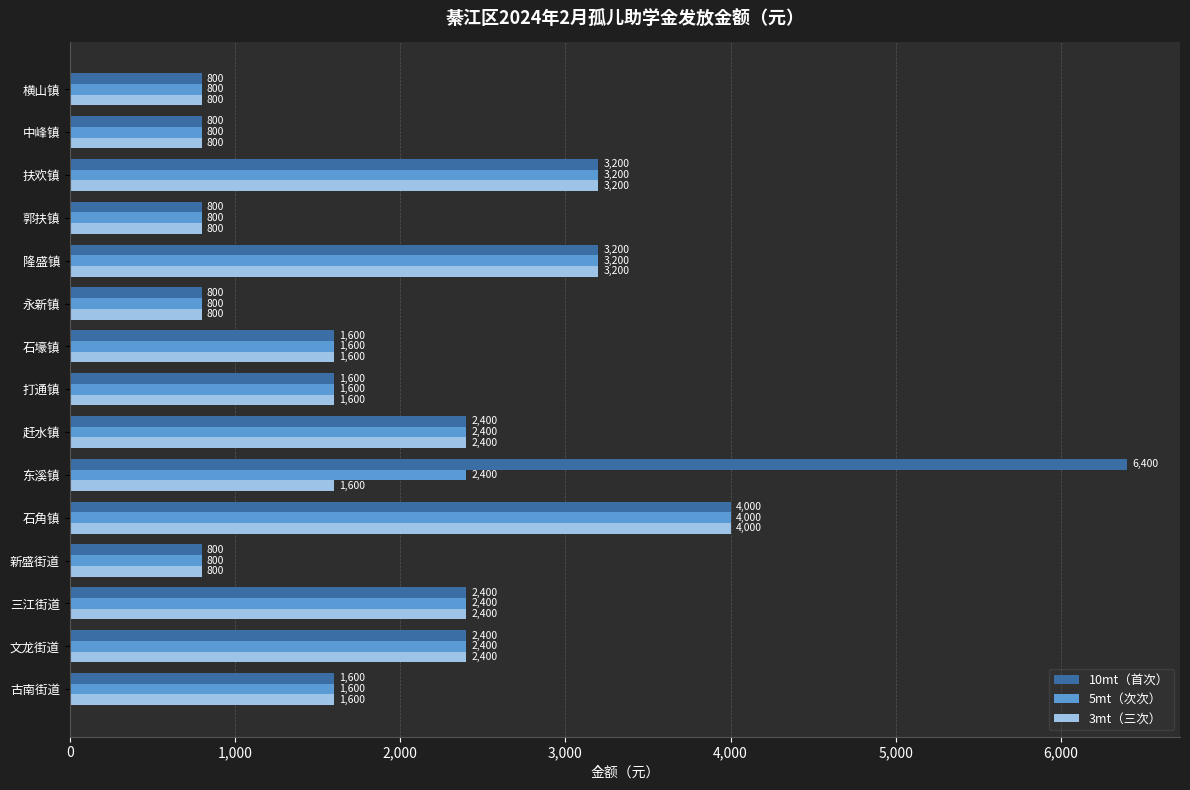

Rank the series by their average value, from highest to lowest.

10mt（首次）, 5mt（次次）, 3mt（三次）